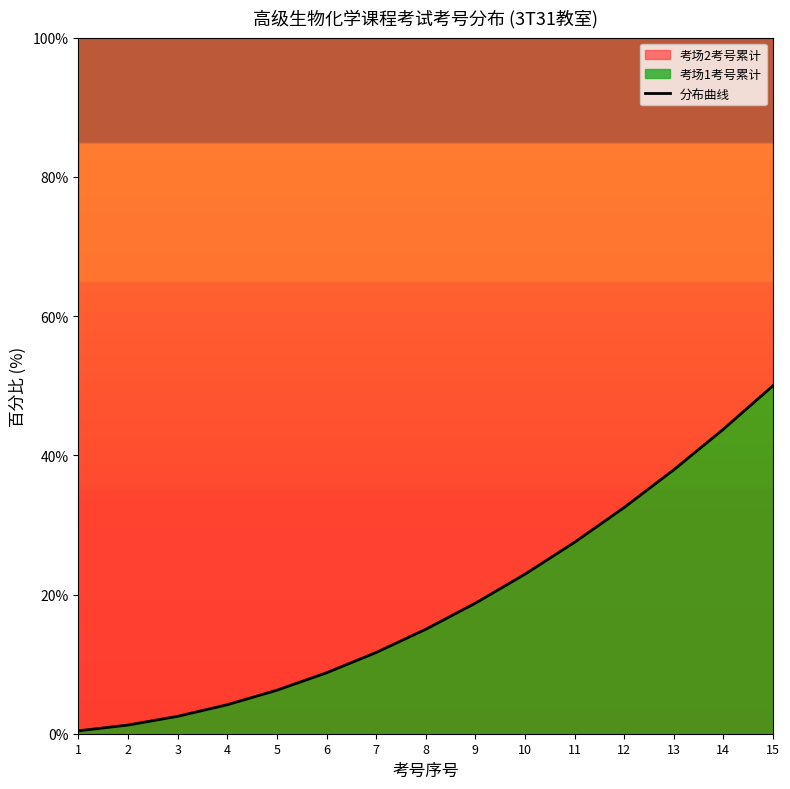

The chart shows a value of 1.2 at 2. True or false?

True